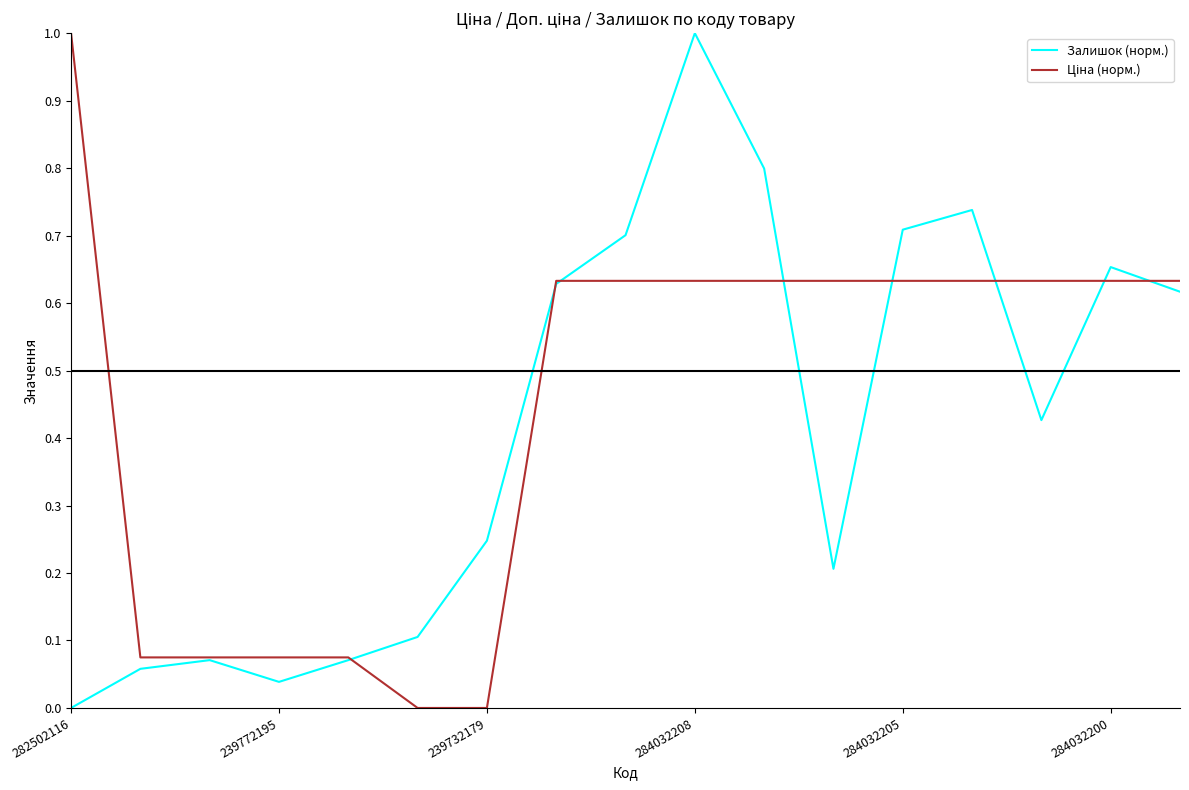

What is the greatest value displayed?

1.0